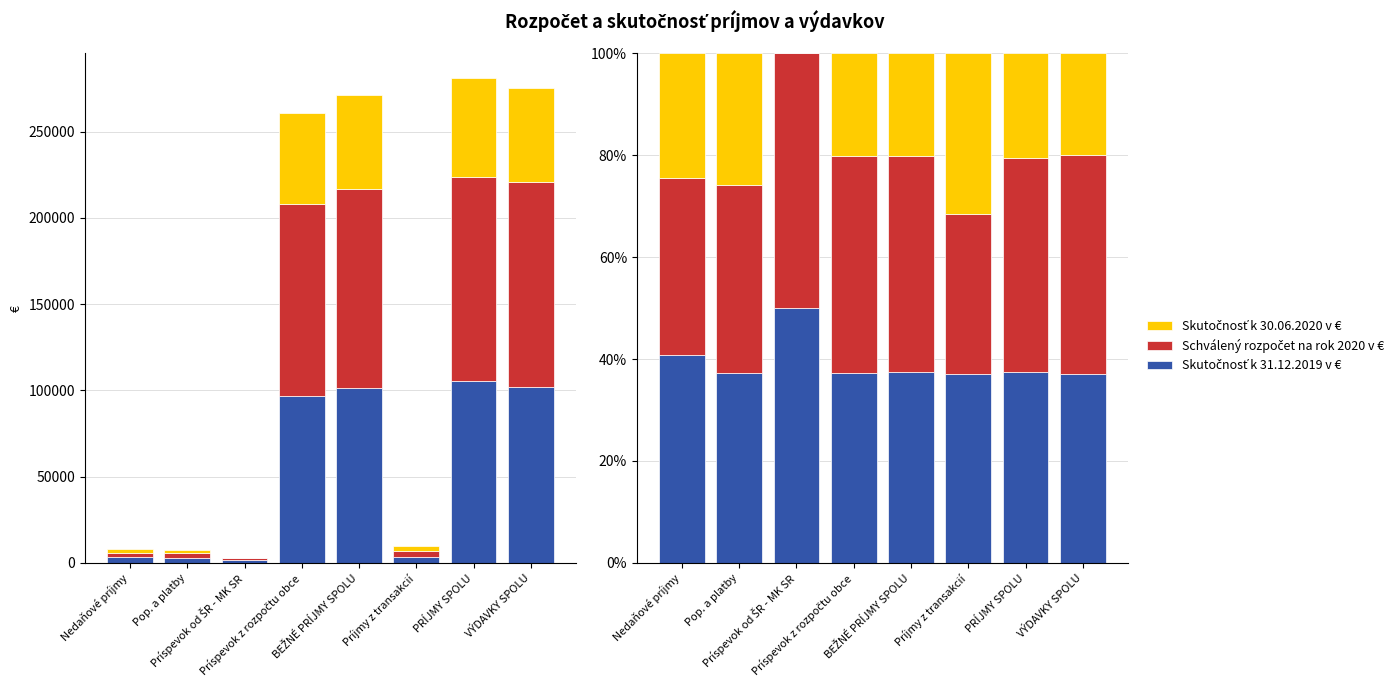

What is the sum of the Skutočnosť k 31.12.2019 v € values at BEŽNÉ PRÍJMY SPOLU and Príspevok z rozpočtu obce?

74.6